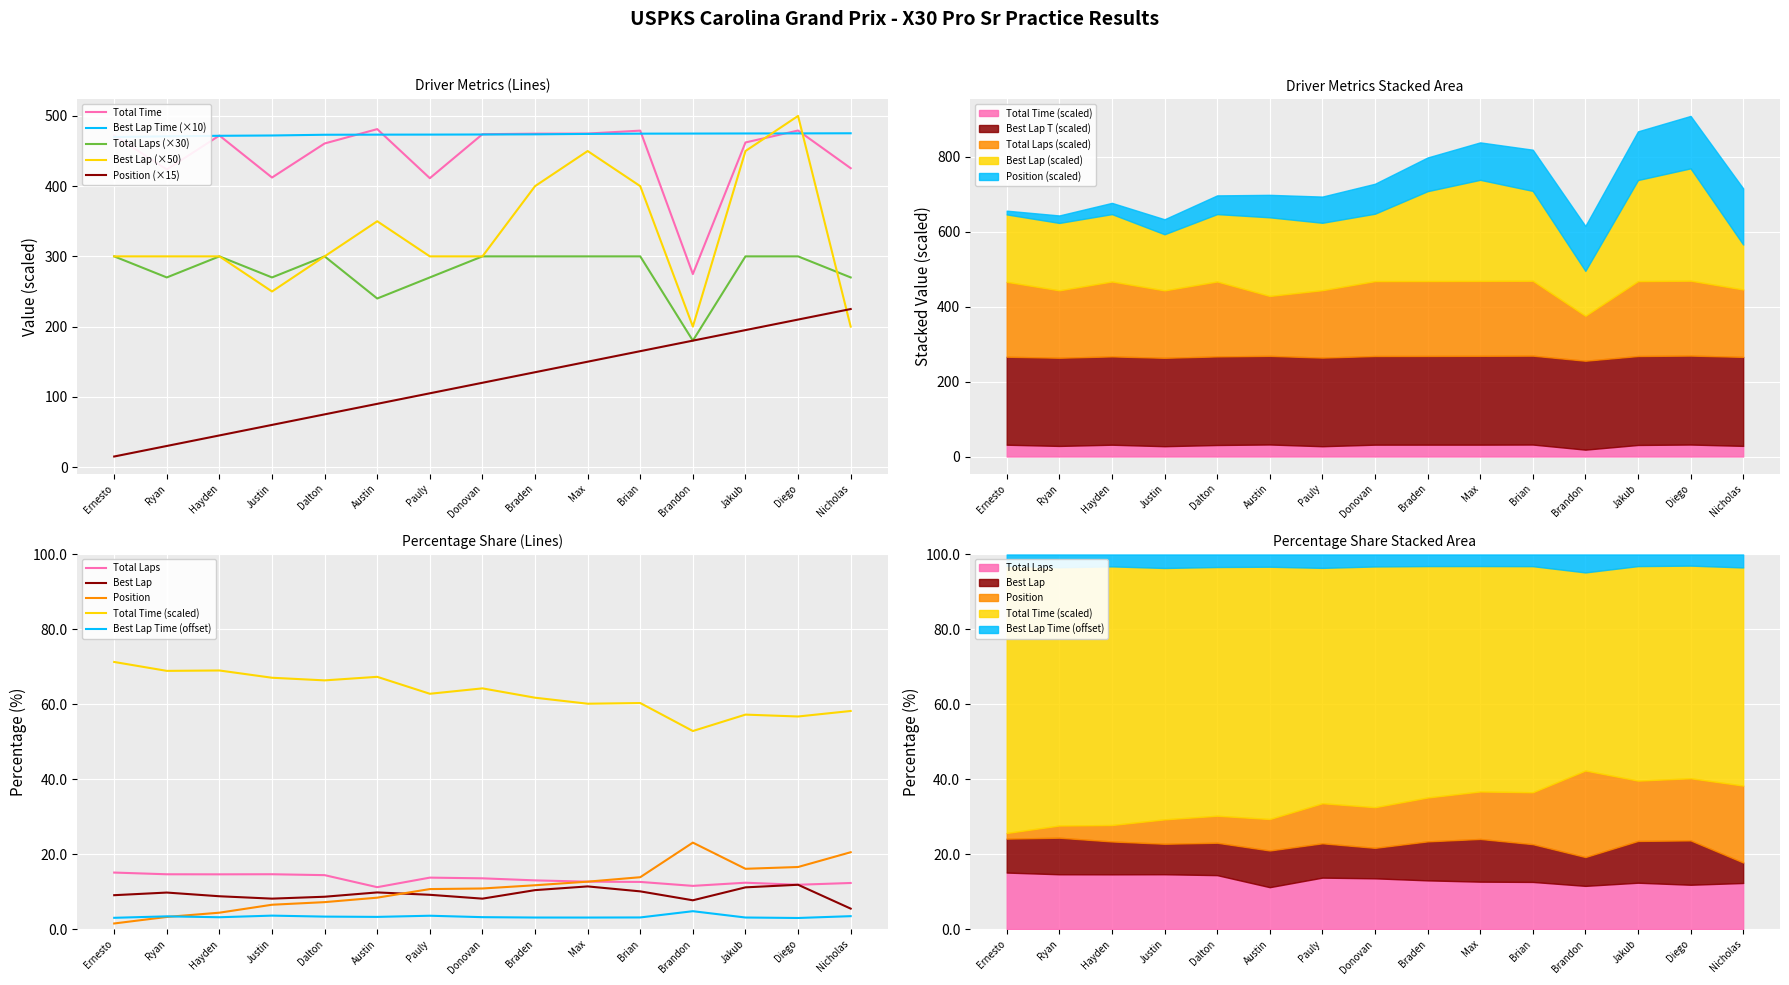

At which label does Total Time reach its minimum?

Brandon